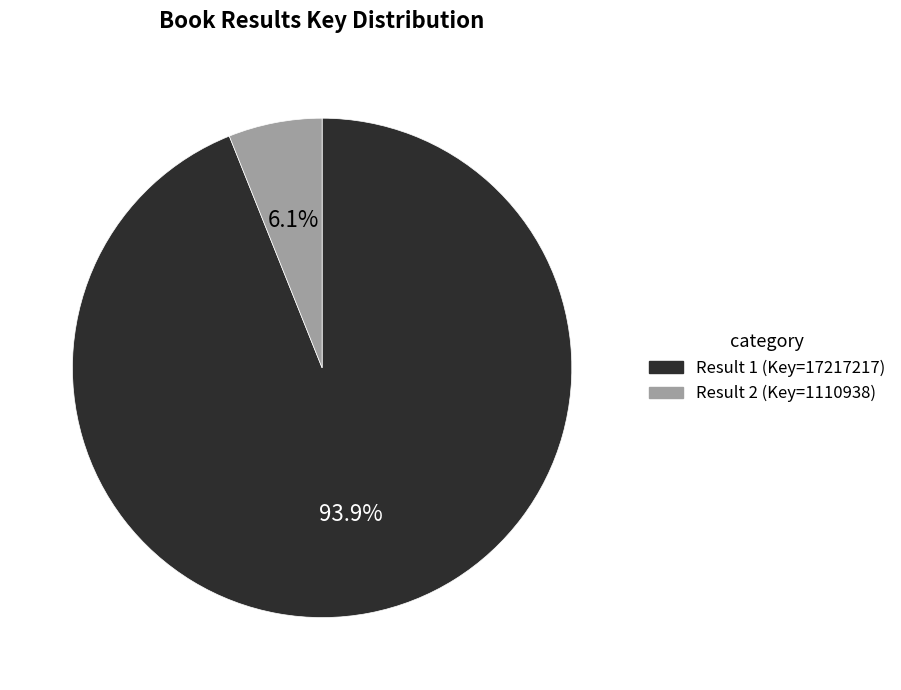

Is there any slice that represents more than half of the pie?

Yes